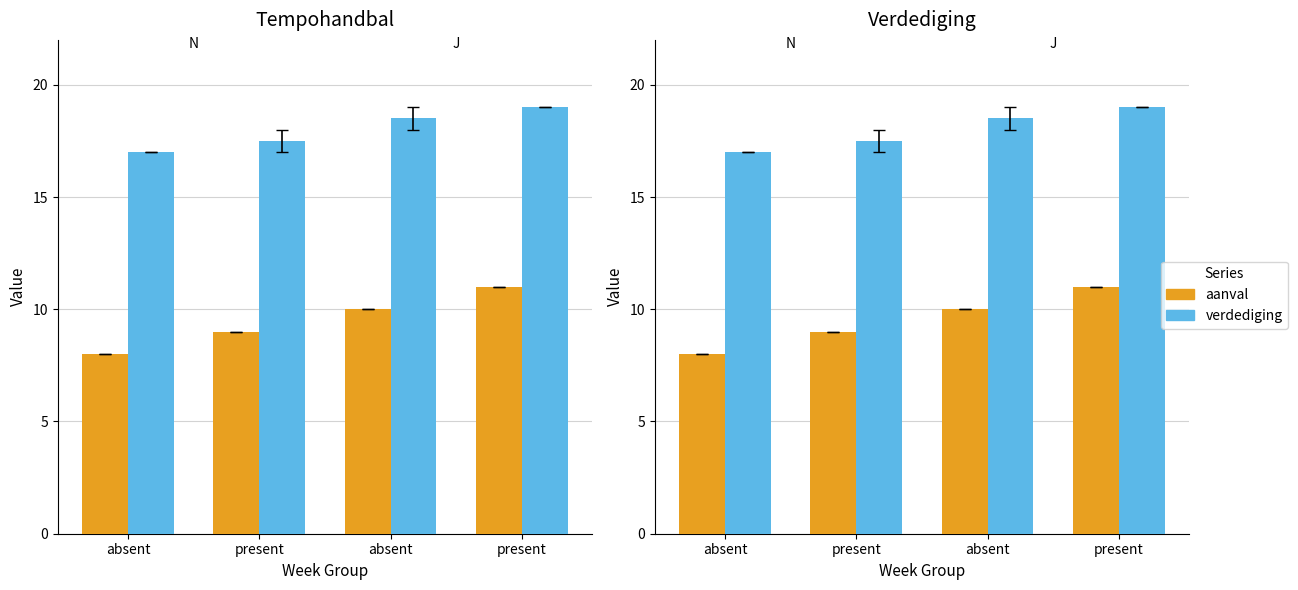

What is the average value of the verdediging series?

18.0